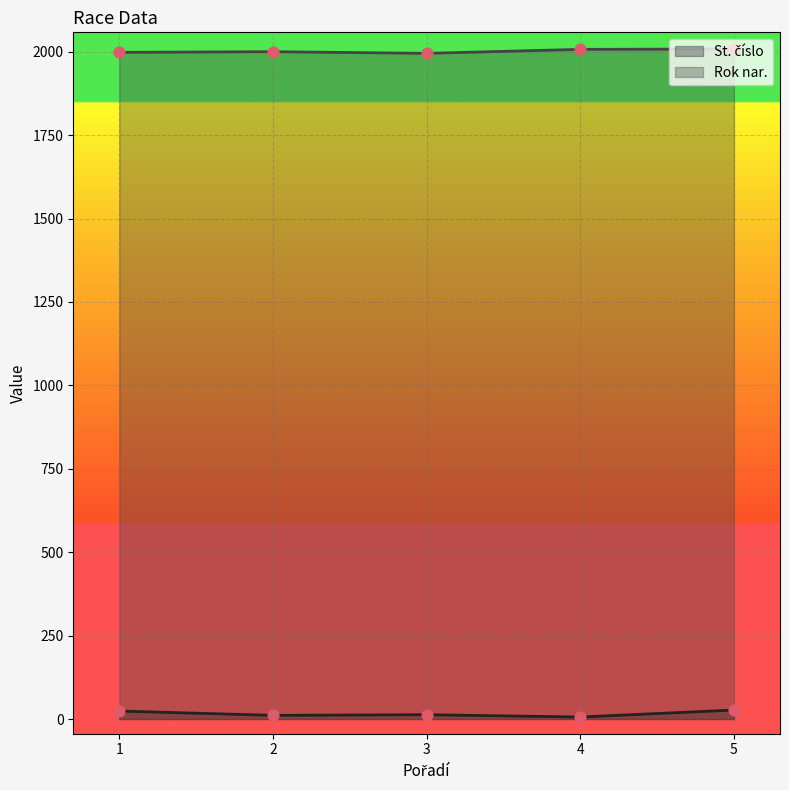

What are all the series names shown in the legend?

St. číslo, Rok nar.